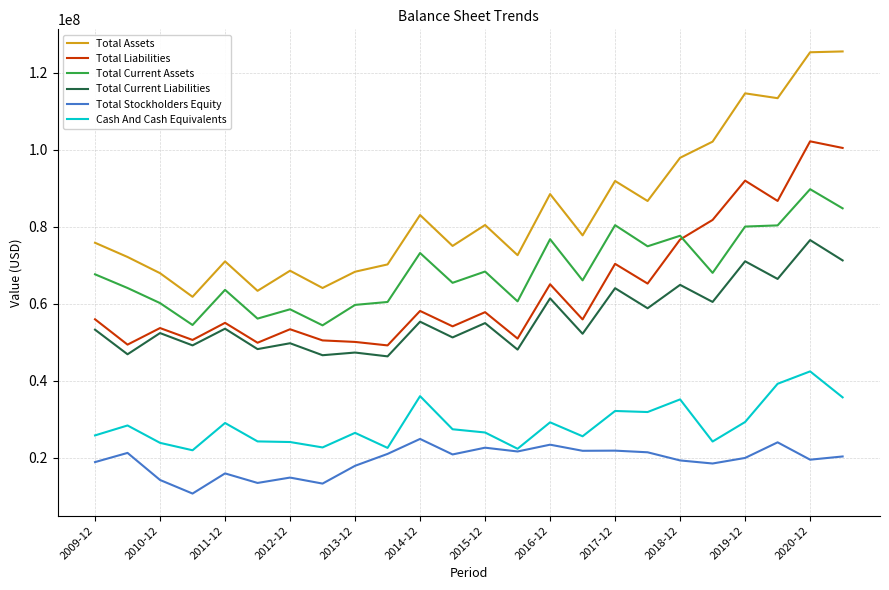

True or false: Cash And Cash Equivalents and Total Liabilities intersect in this chart.

False